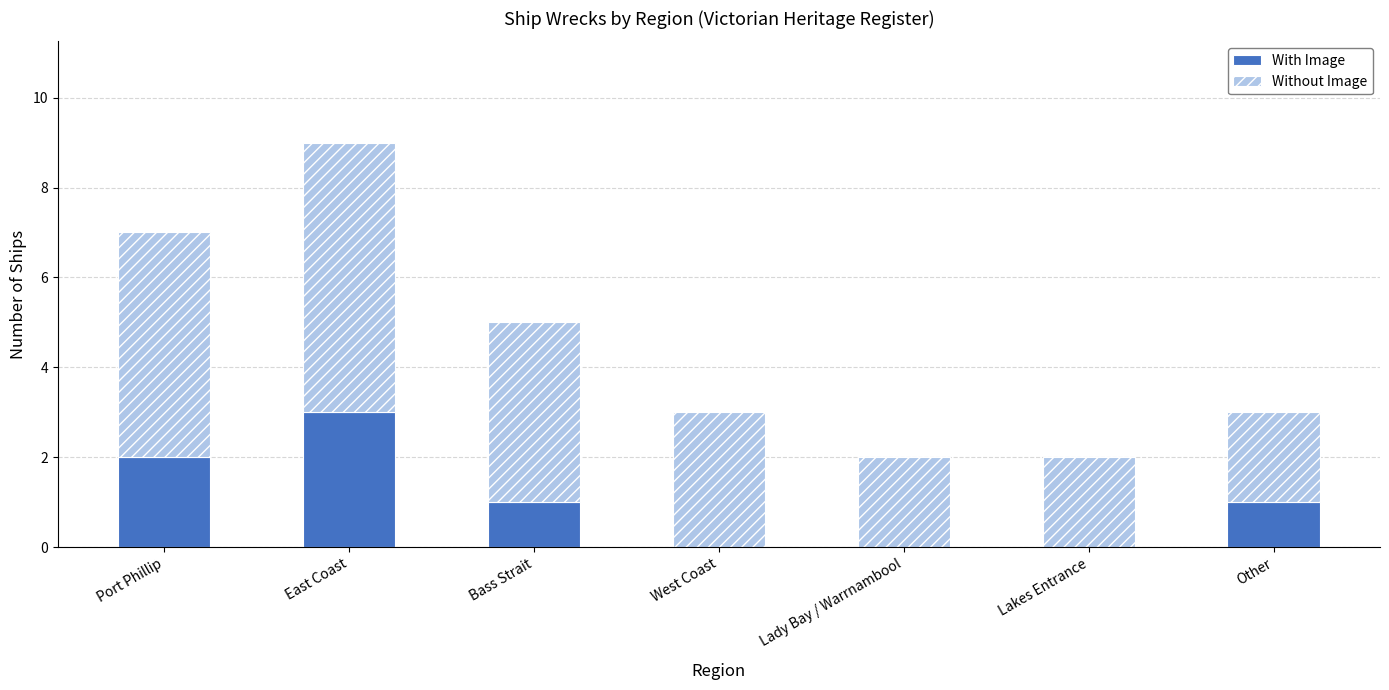

How many data points does each series have?

7